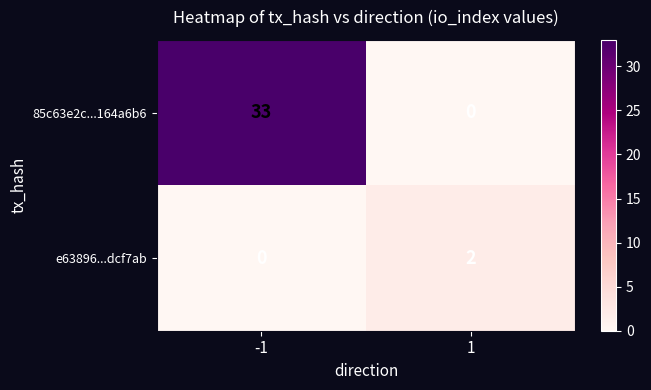

Reading right to left, transcribe all the data shown in this chart.

85c63e2c...164a6b6: 1=0	-1=33
e63896...dcf7ab: 1=2	-1=0